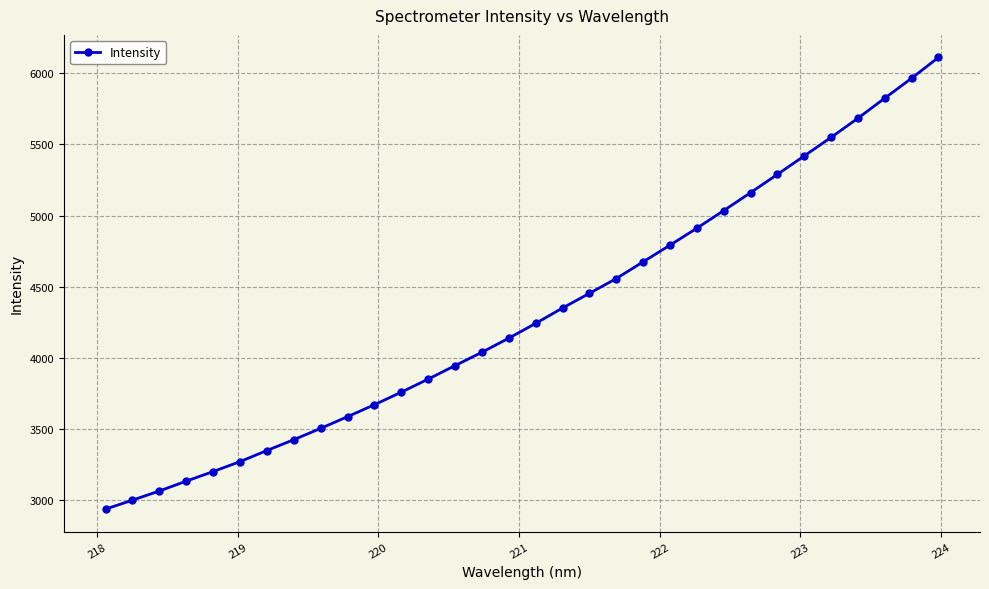

Does the chart display data point markers on the line(s)?

Yes